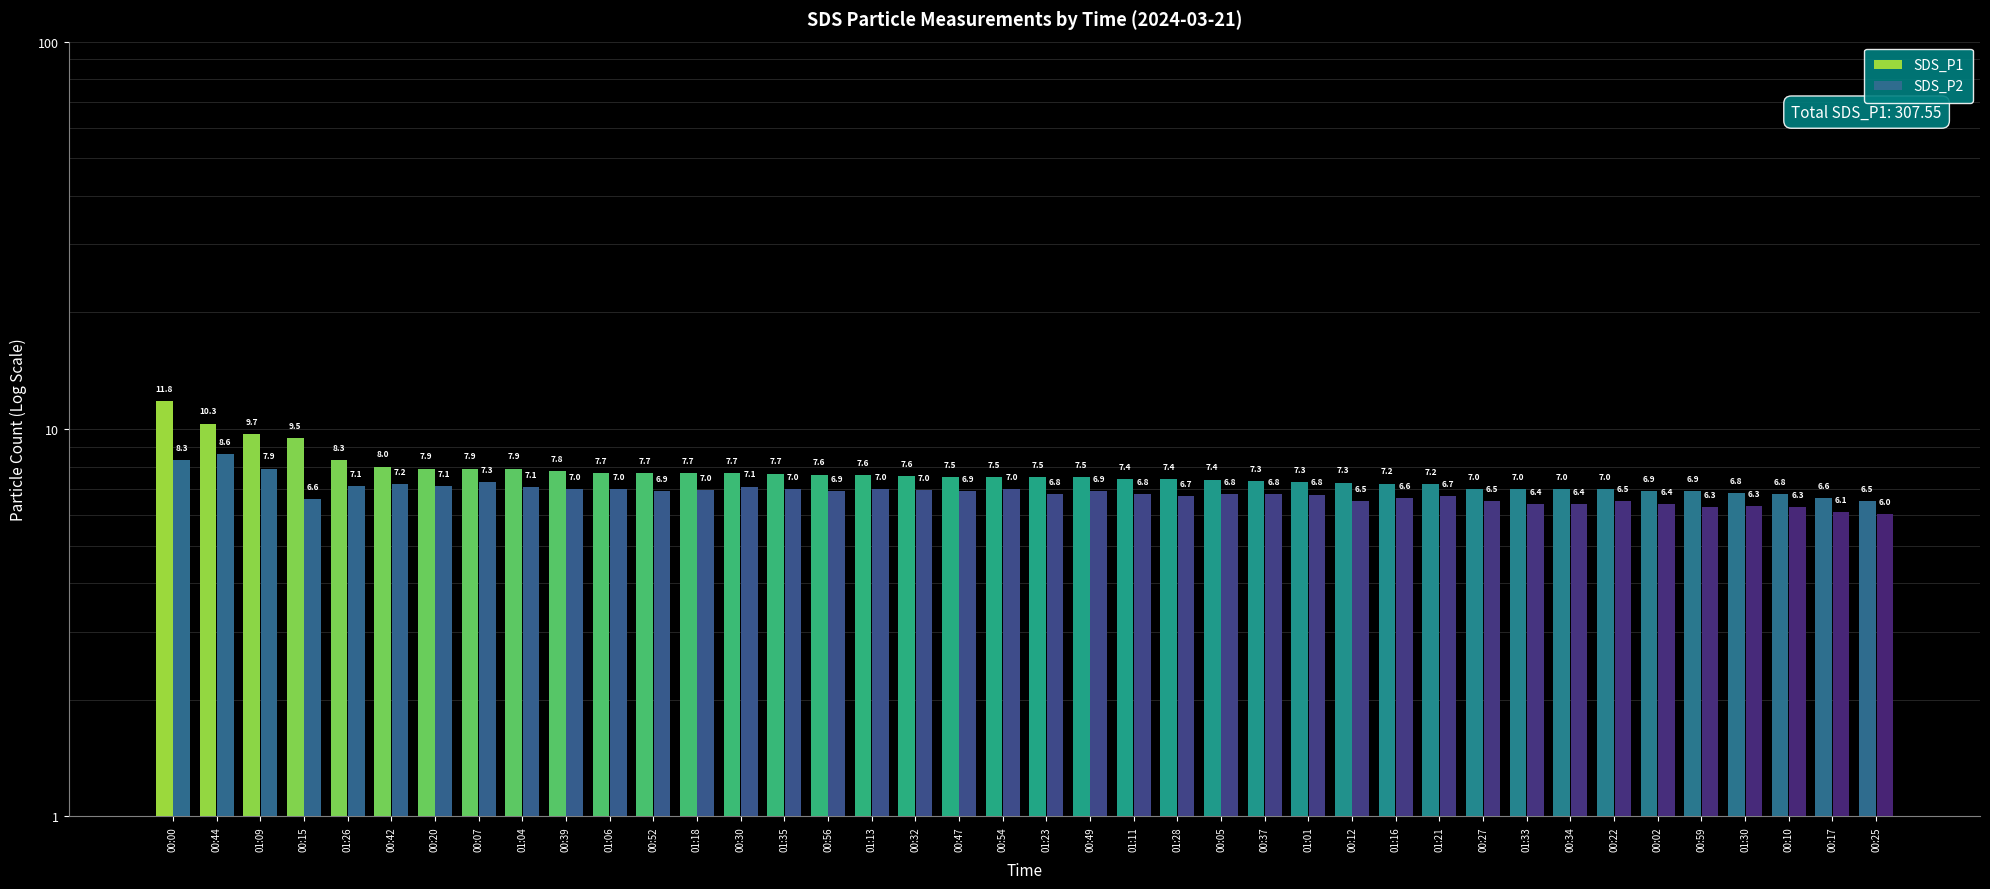

At which category is the sum across all series the highest?

00:00